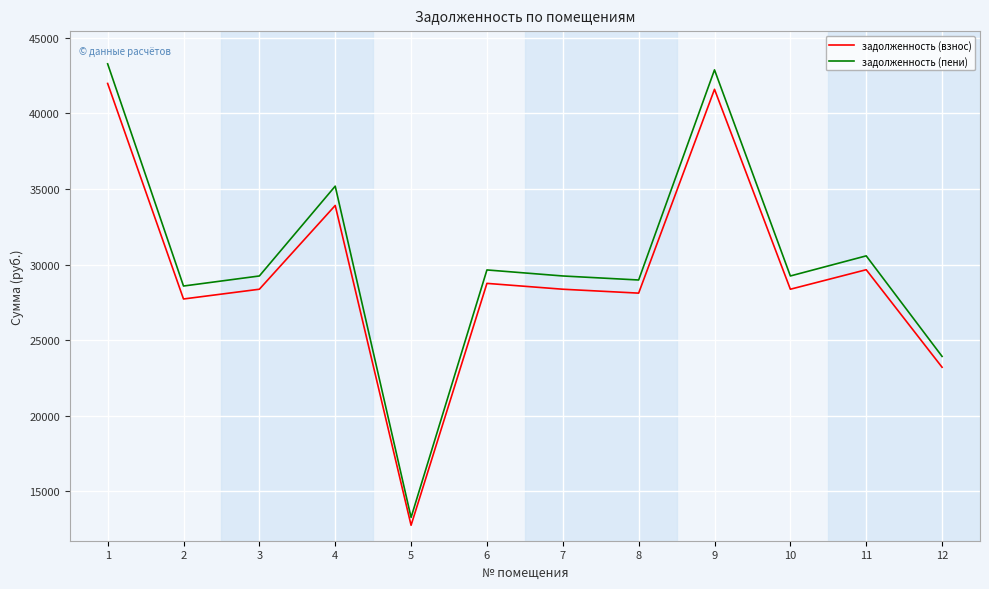

What is the difference between the maximum and second lowest values in the задолженность (пени) series?

19342.1